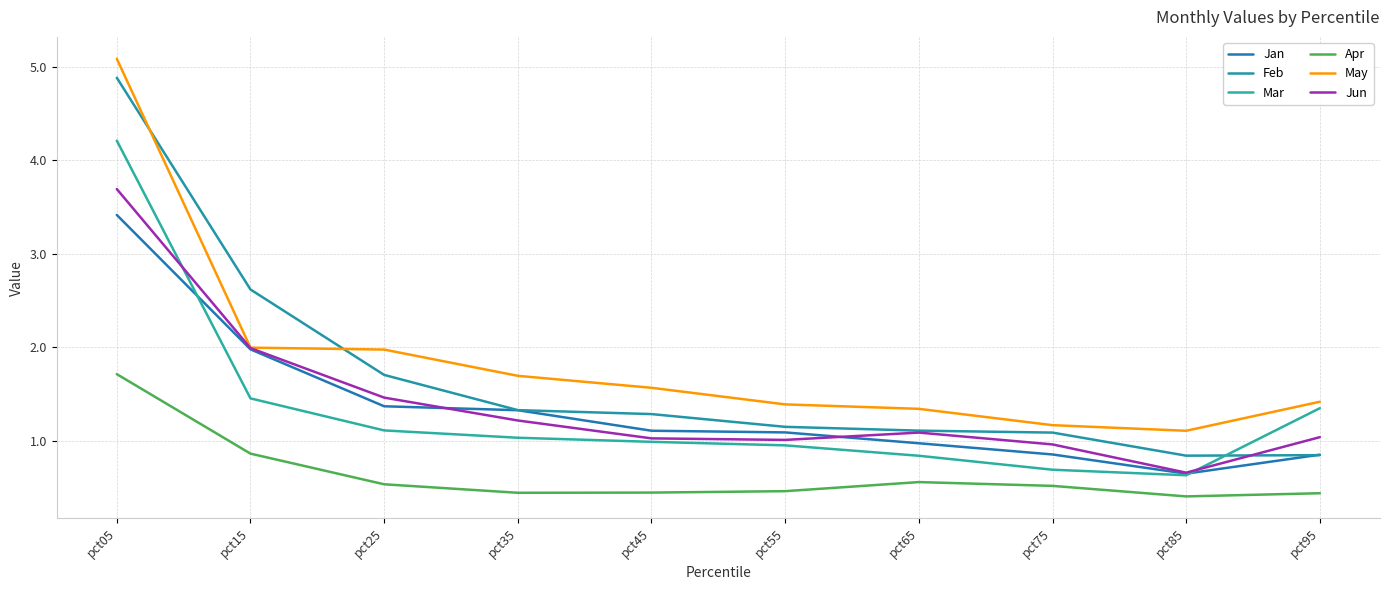

The value of Jan at pct15 is 3.3. True or false?

False